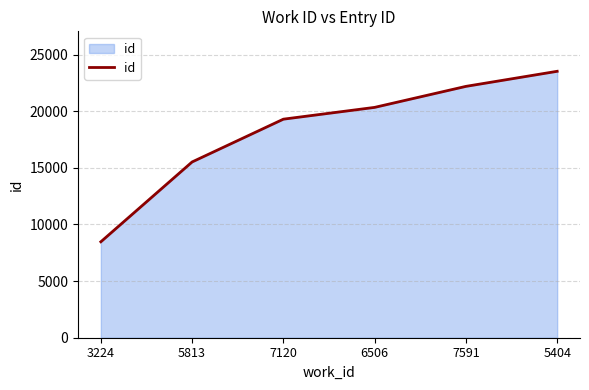

What is the difference between the maximum and minimum values?

15050